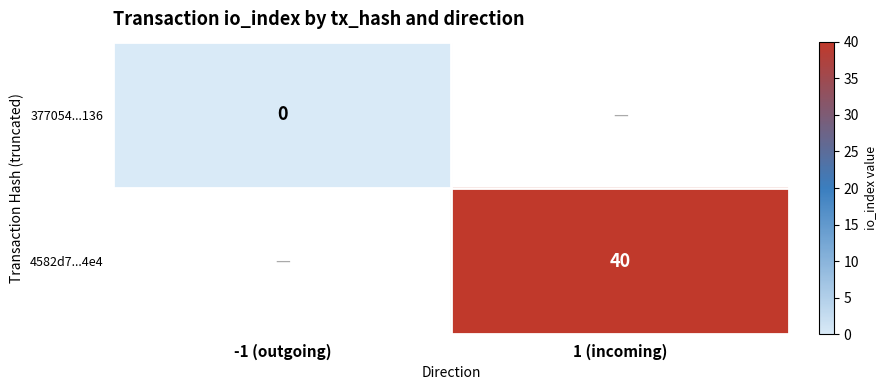

Count the number of data series in this chart.

2